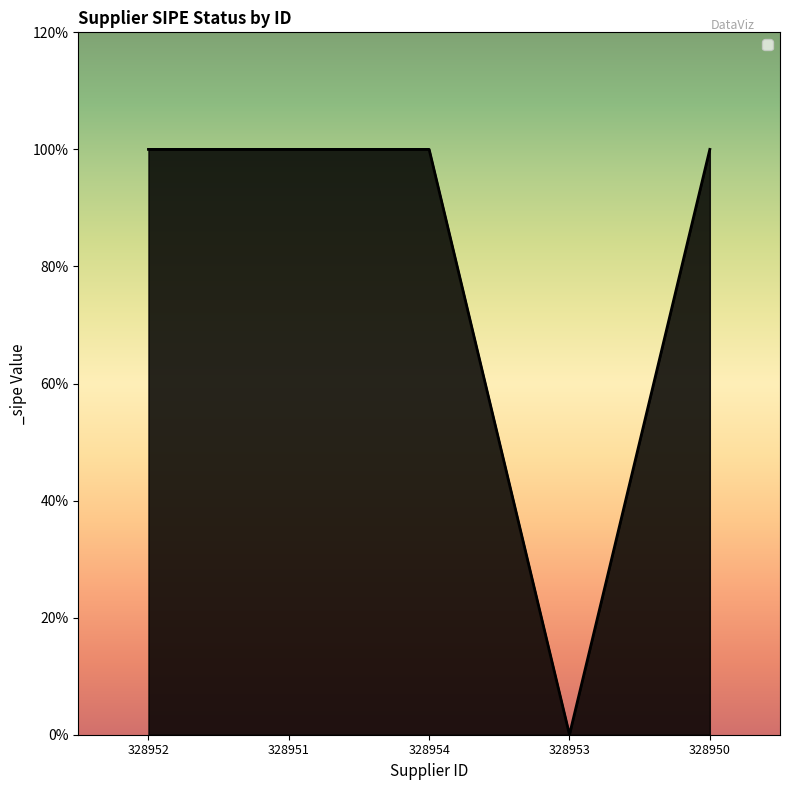

What is the greatest value displayed?

1